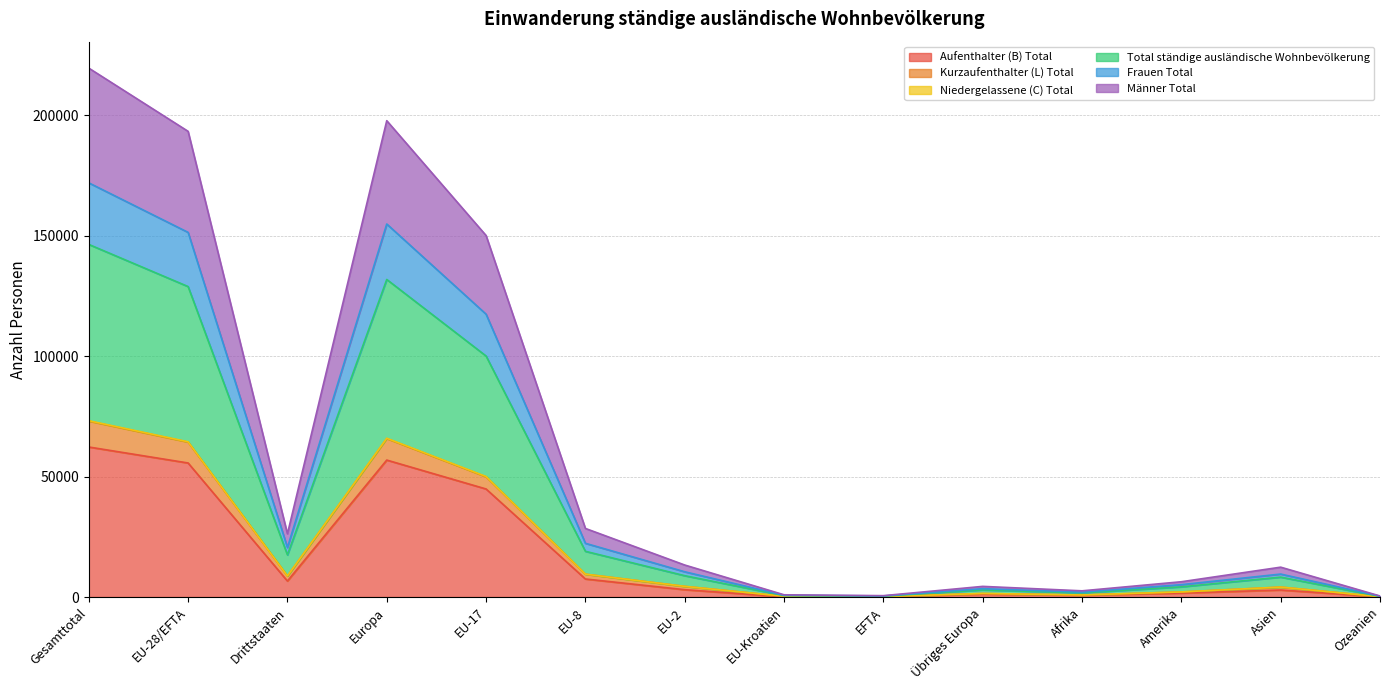

Which category has the lowest value in the Aufenthalter (B) Total series?

EU-Kroatien